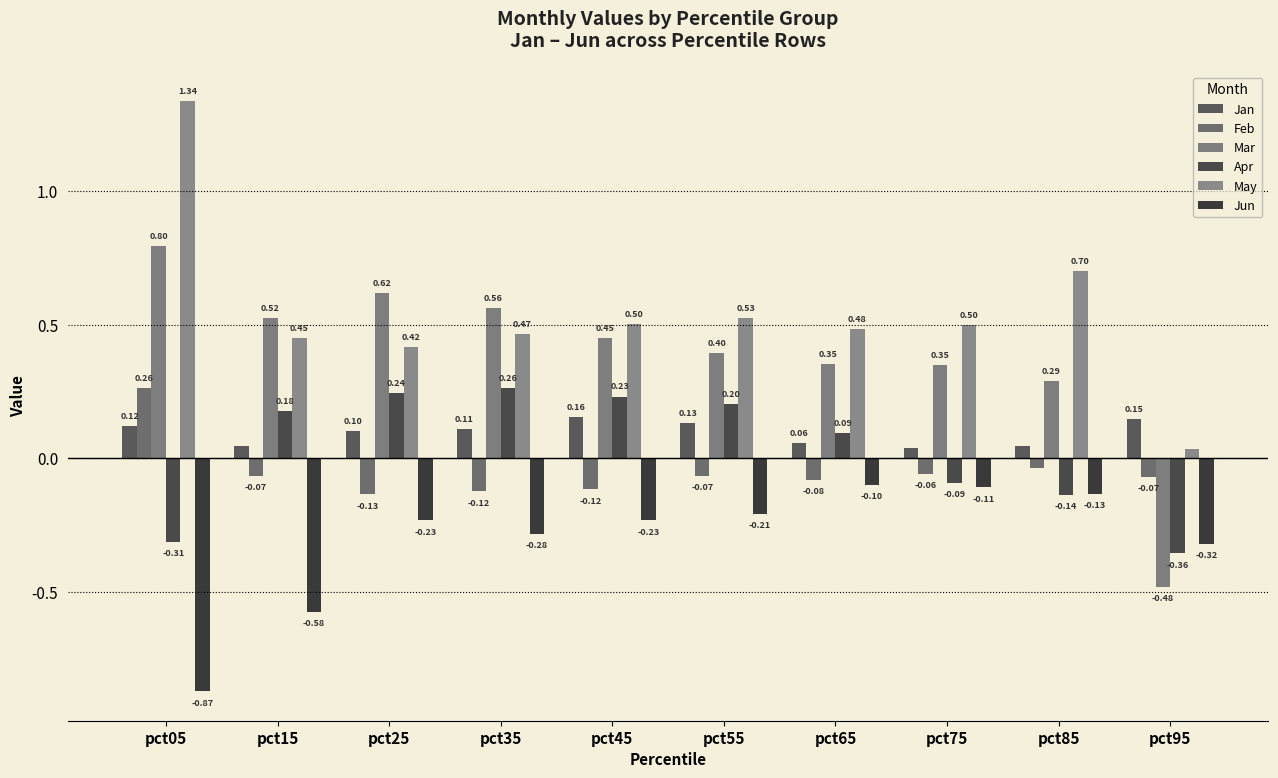

Are the bars horizontal?

No